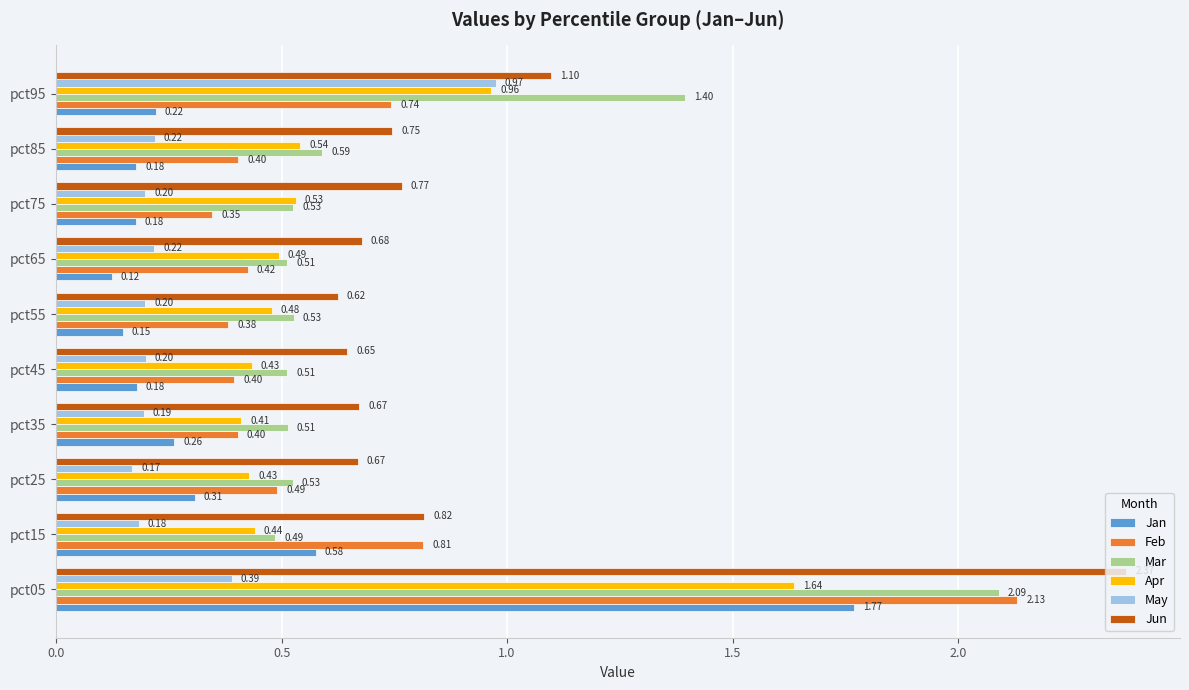

Which label corresponds to the smallest value in the chart?

pct65